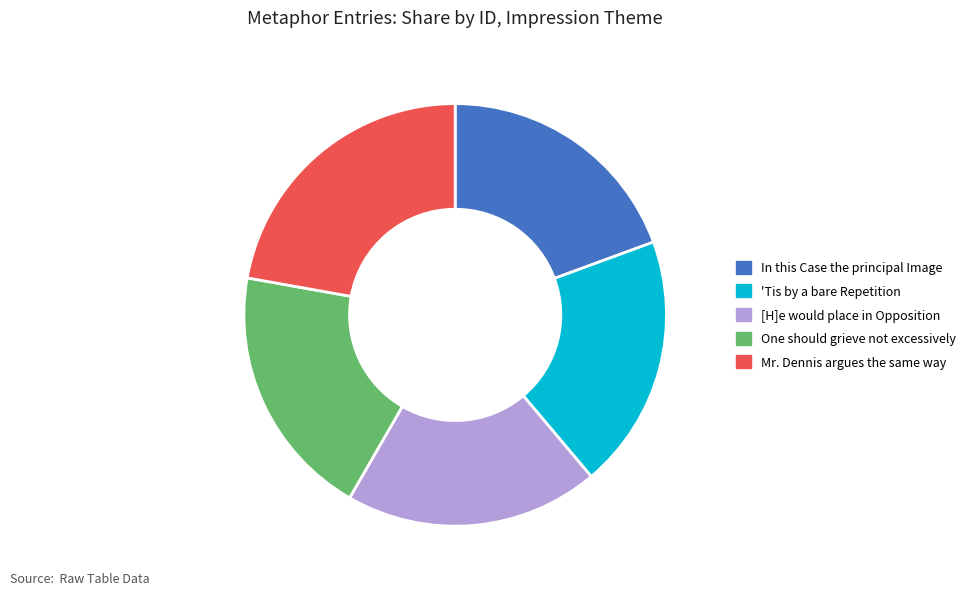

What is the ratio of the value at In this Case the principal Image to the value at 'Tis by a bare Repetition?

1.0